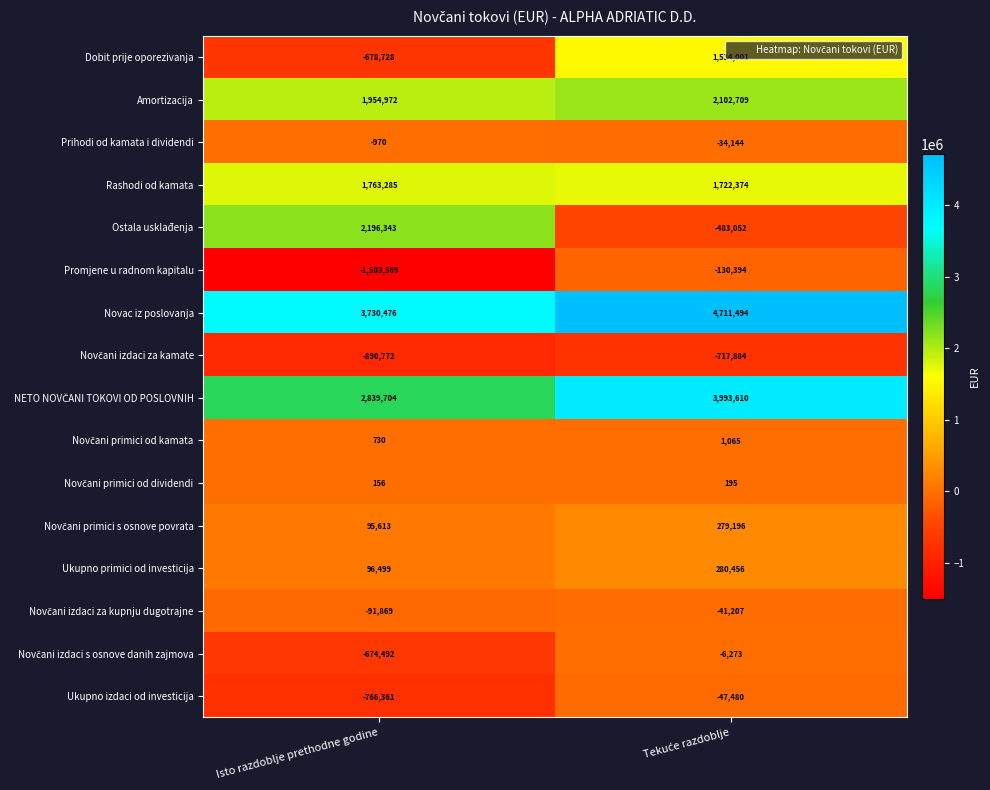

Which series has the largest total across all categories?

Novac iz poslovanja